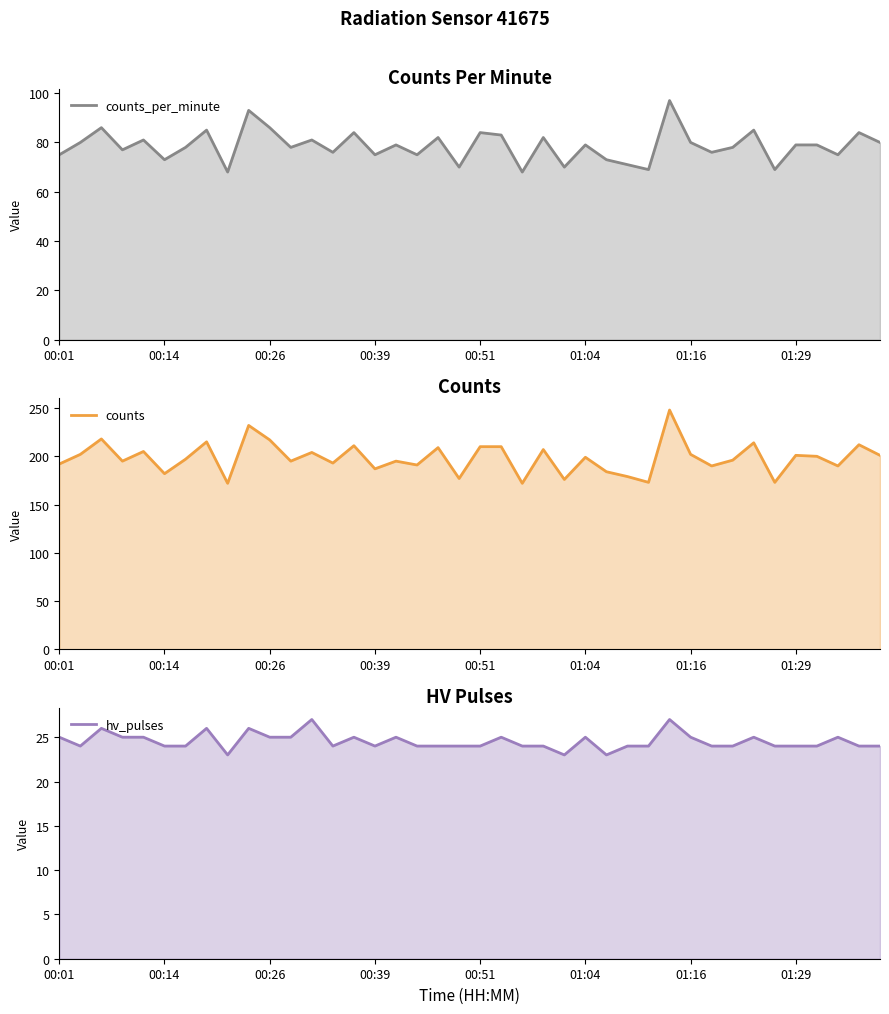

Which series has the widest spread of values?

counts